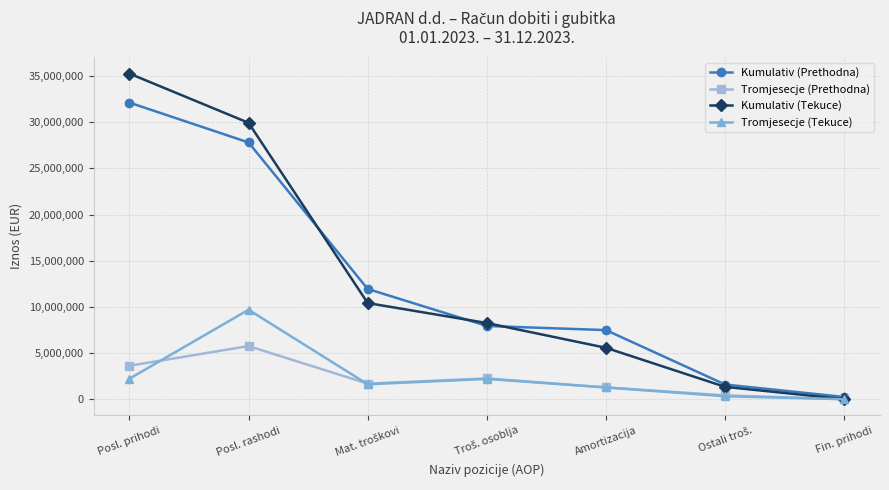

At which category does the chart reach its peak across all series?

Posl. prihodi